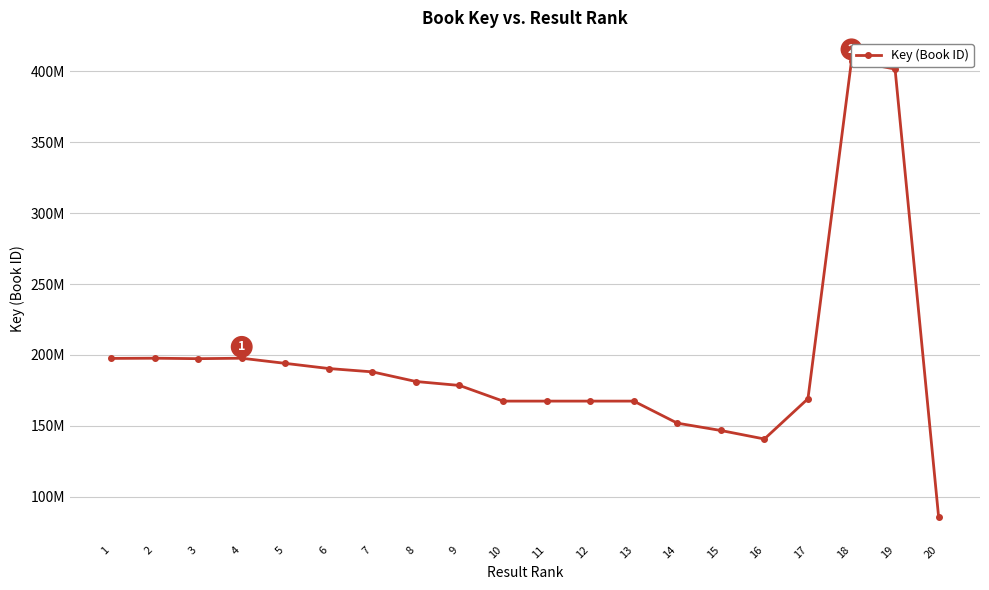

How many values are below 181250210?

10